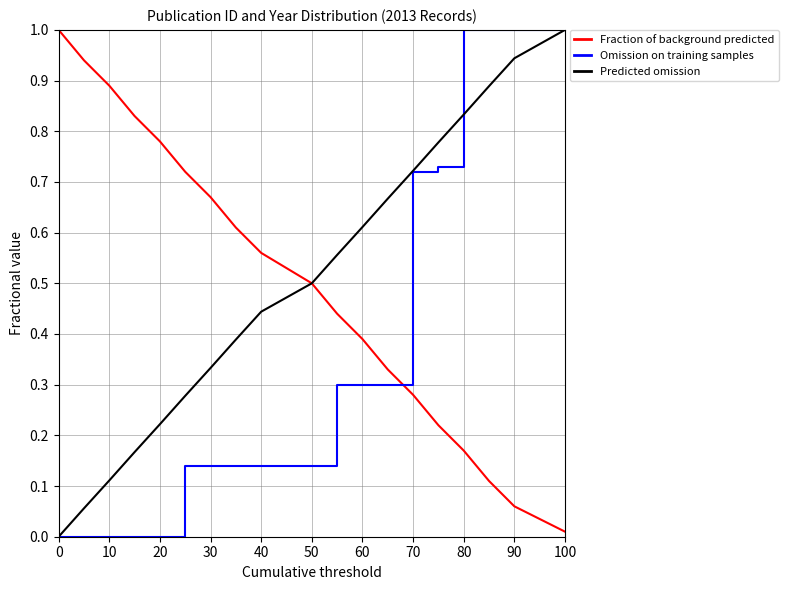

What is the maximum value shown in the chart?

1.0